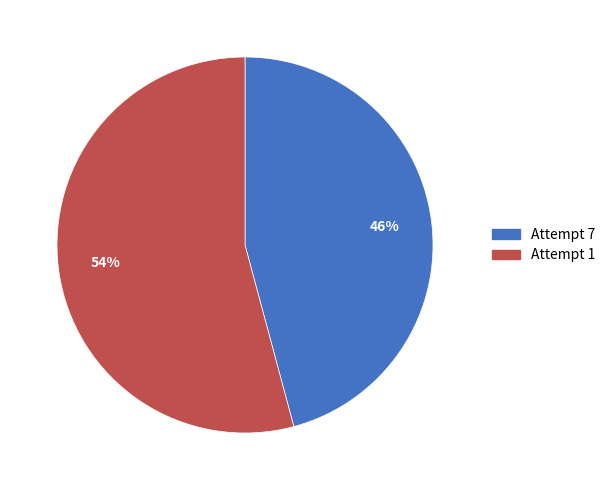

Do Attempt 1 and Attempt 7 together represent more than half of the pie?

Yes